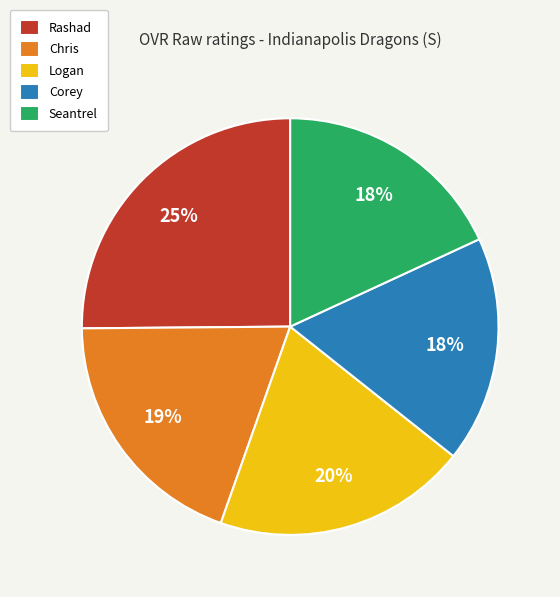

To the nearest percent, what is the difference between the Chris and Seantrel slice percentages?

1%